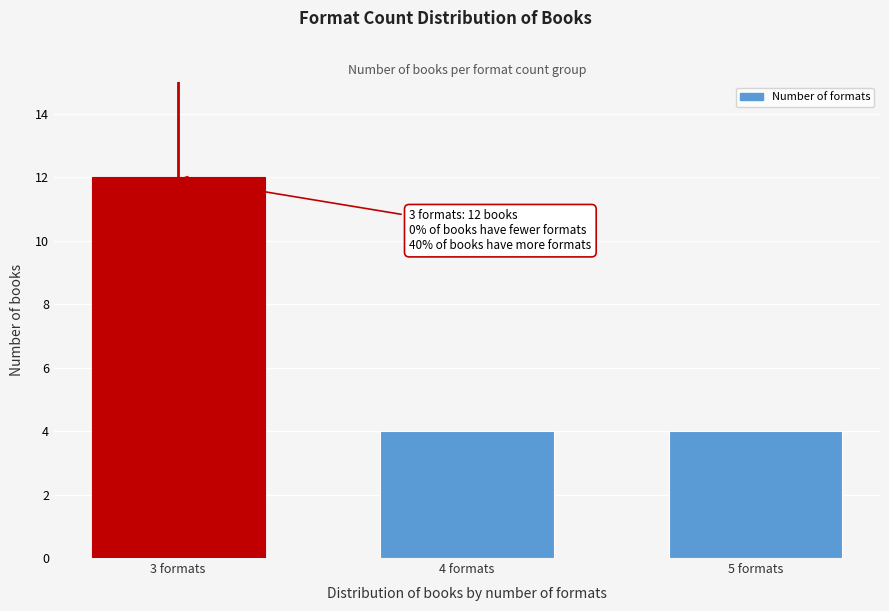

Reading right to left, list all the values displayed in this chart.

4	4	12